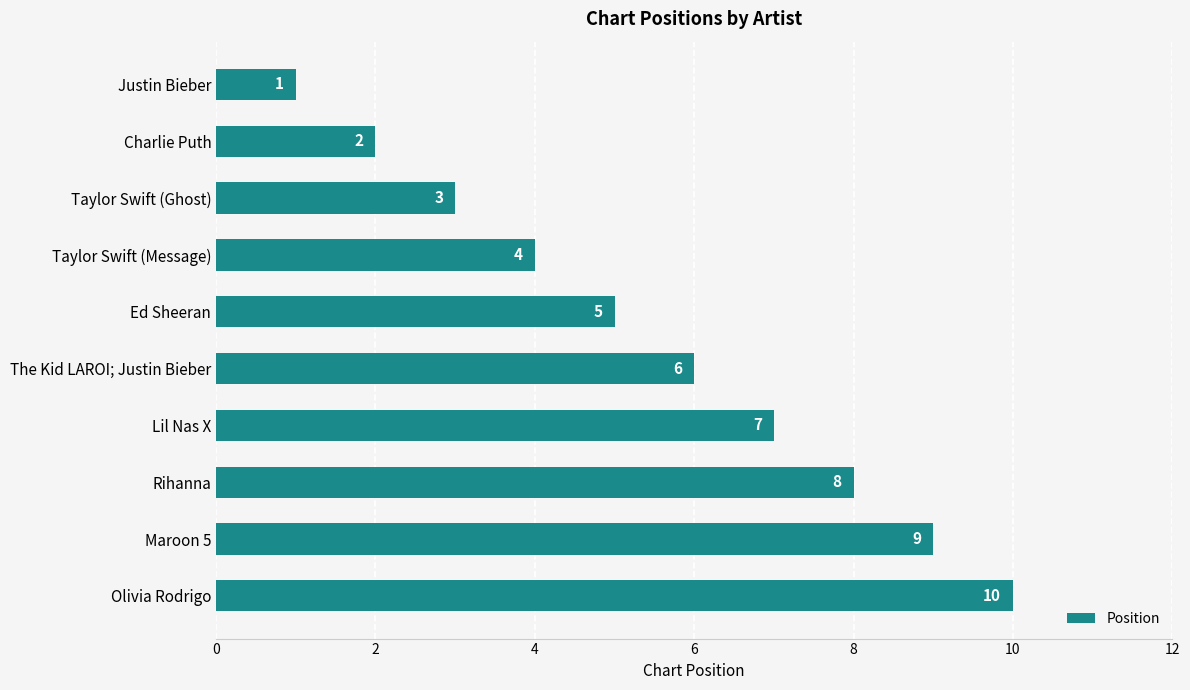

What is the greatest value displayed?

10